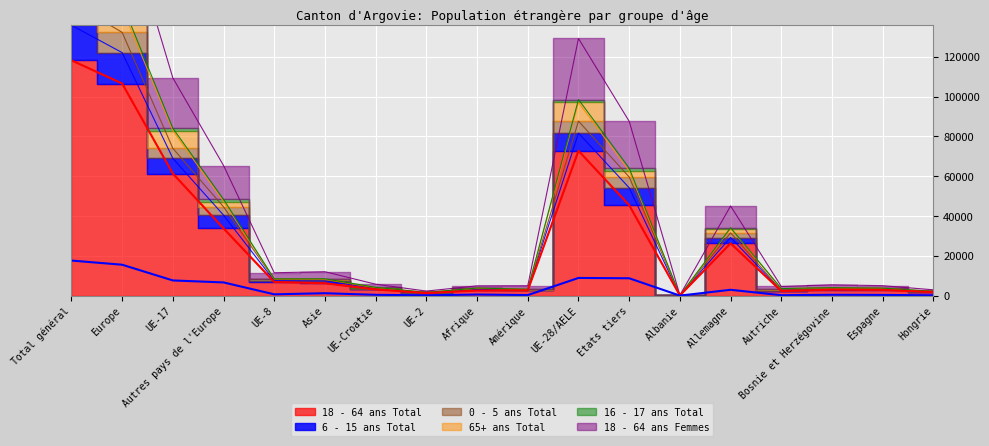

How many values in the 18 - 64 ans Femmes series are below 7450?

9